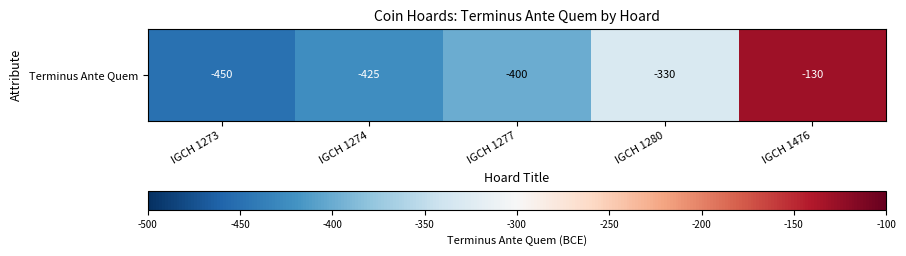

What value does the data have at IGCH 1273?

-450